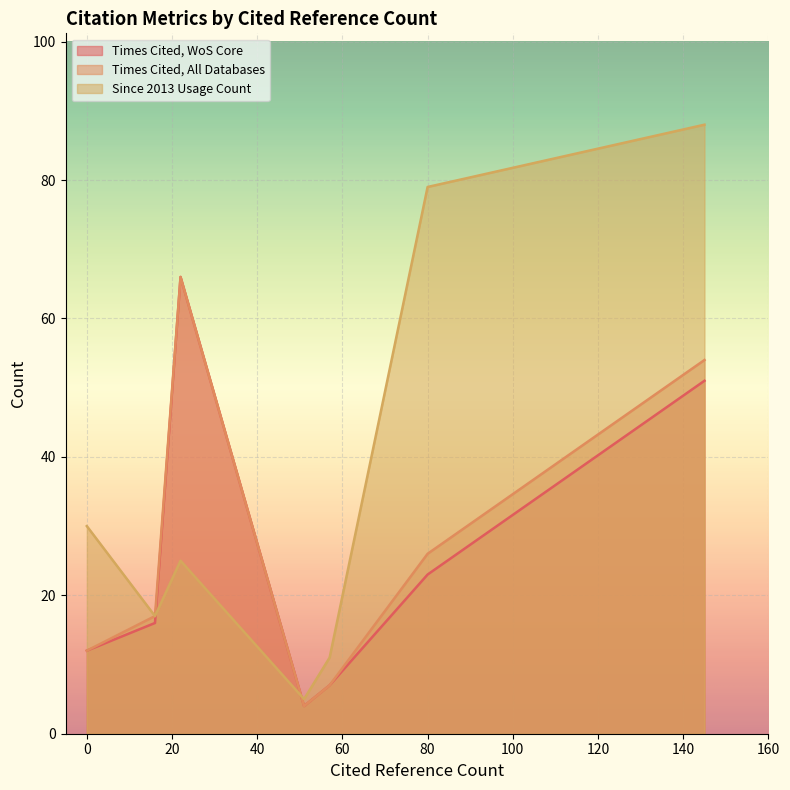

Which label corresponds to the smallest value in the chart?

51